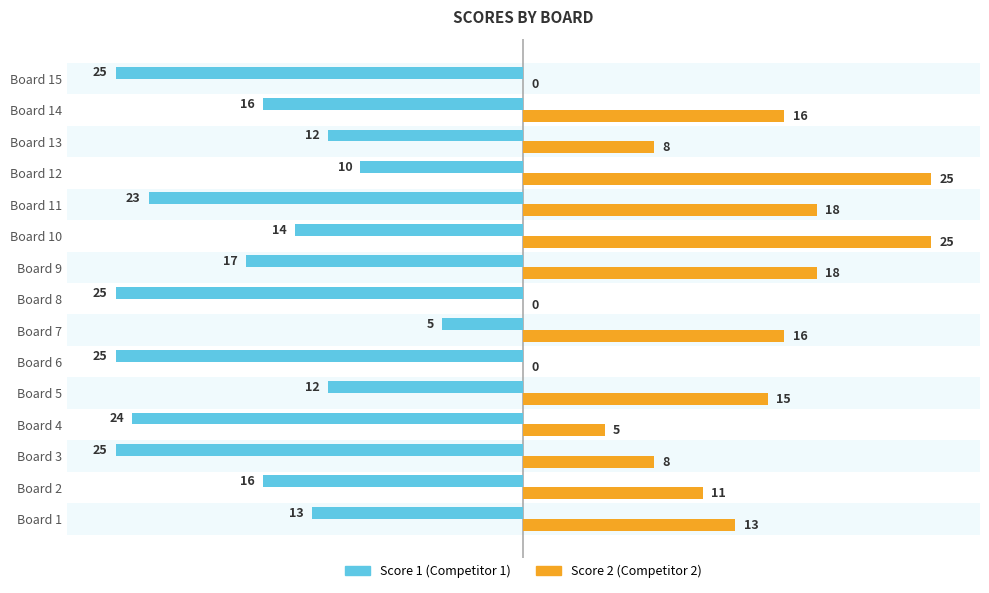

At which category is the sum across all series the highest?

Board 12